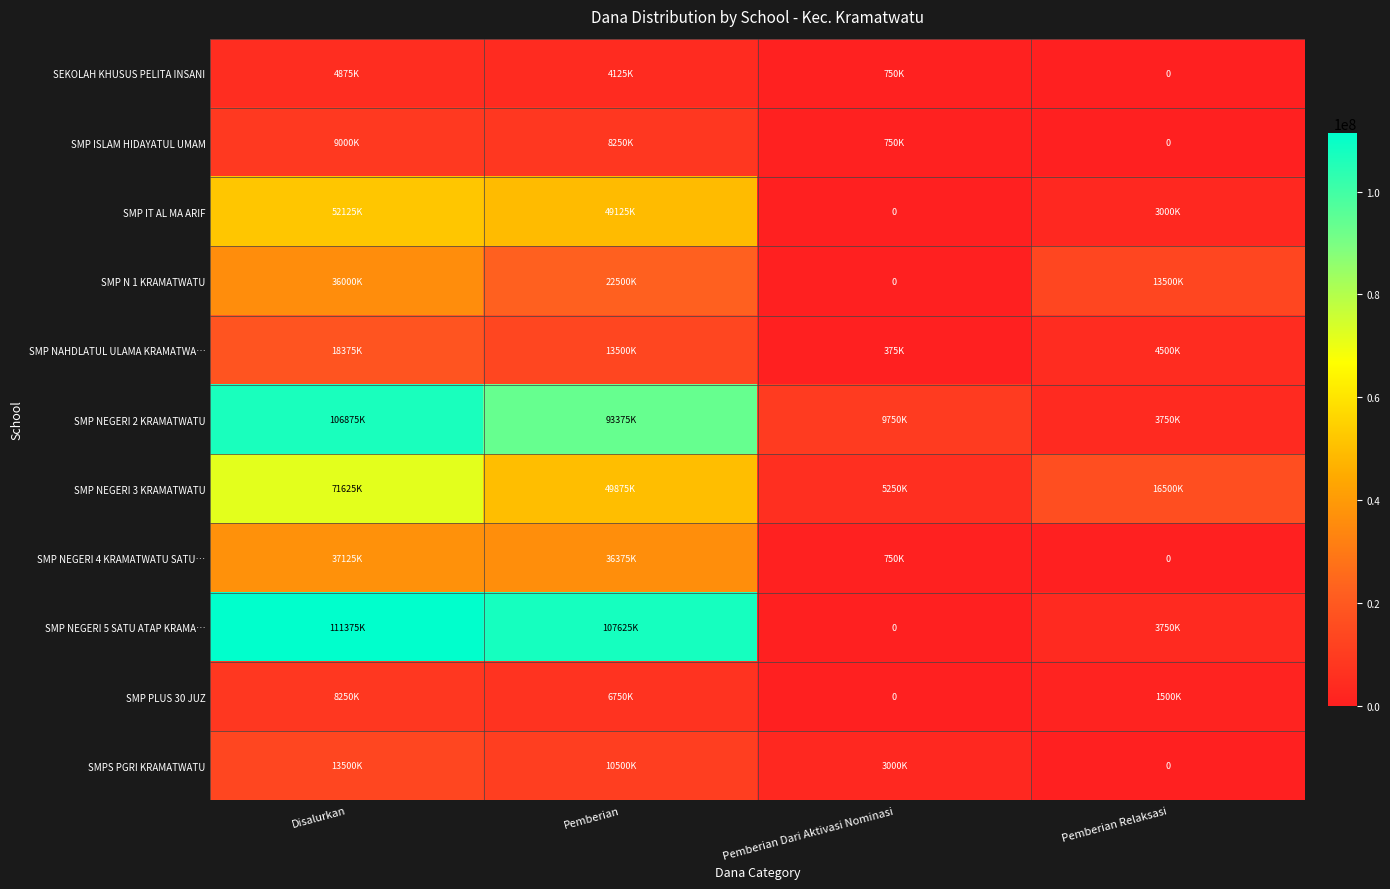

What is the difference between the SMP NEGERI 2 KRAMATWATU values at Disalurkan and Pemberian Relaksasi?

103125000